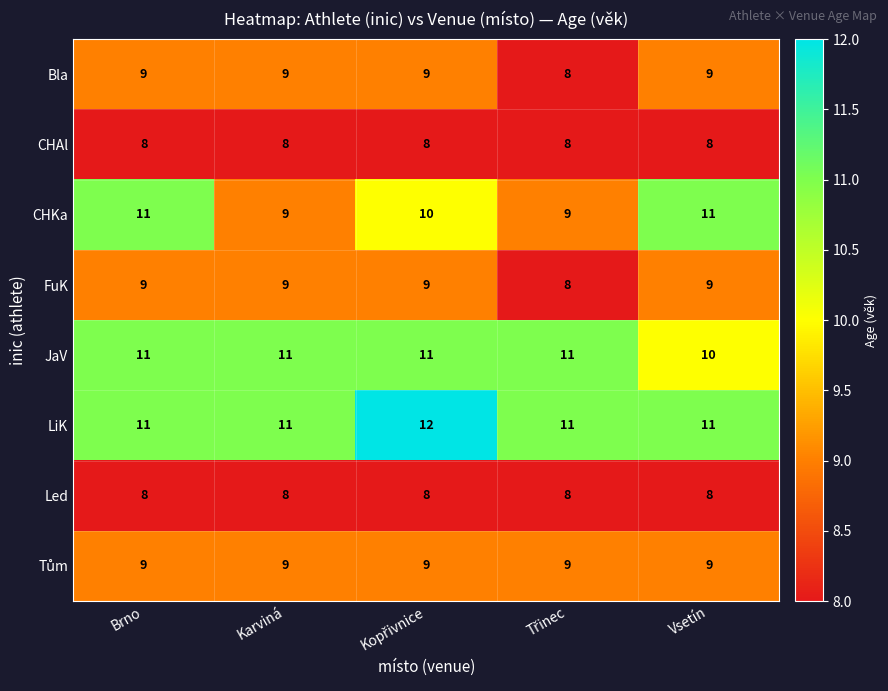

What is the minimum value shown in the chart?

8